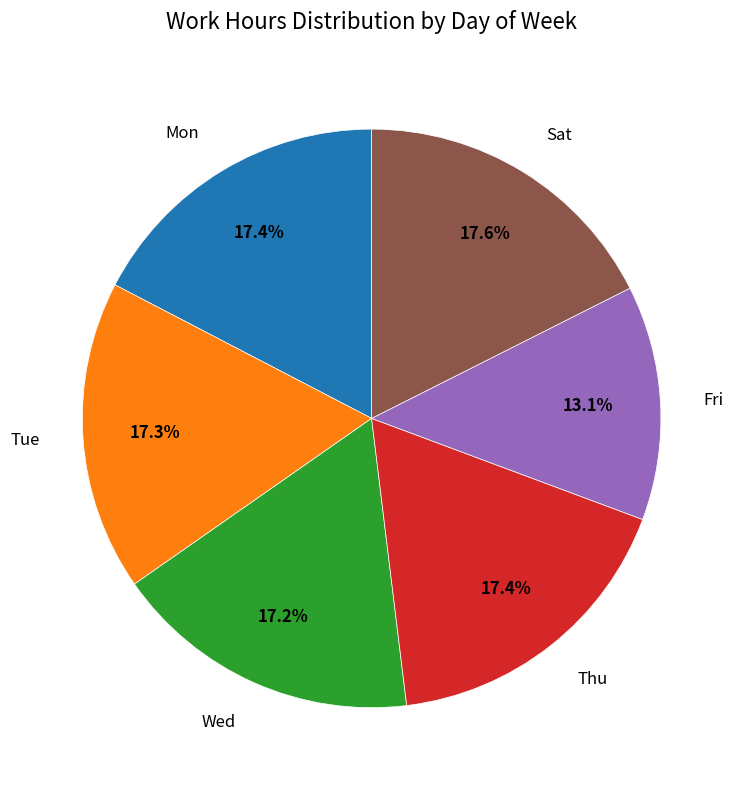

To the nearest percent, what percentage of the pie is Tue?

17%